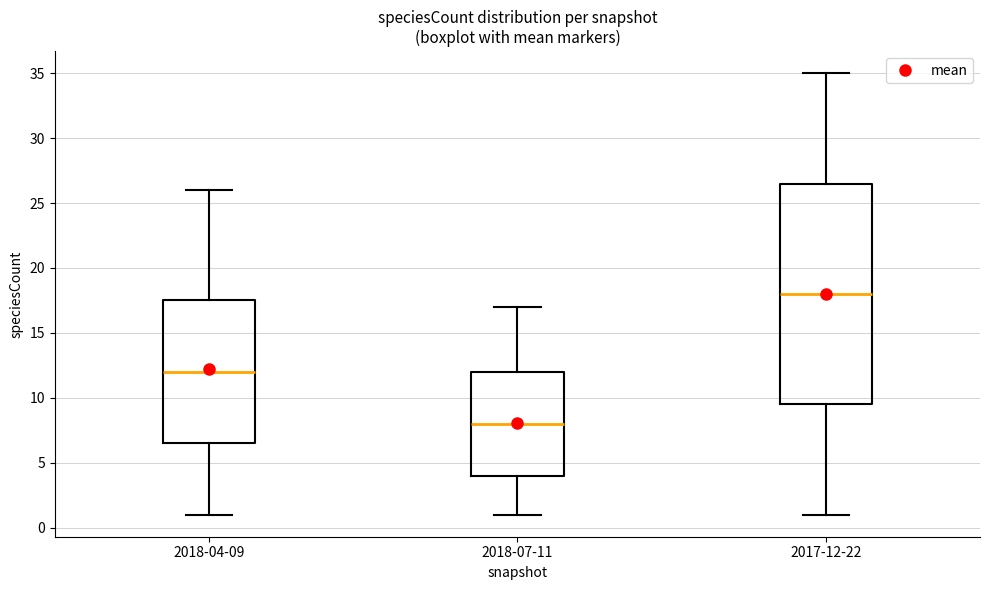

Which box's median line is the highest?

2017-12-22